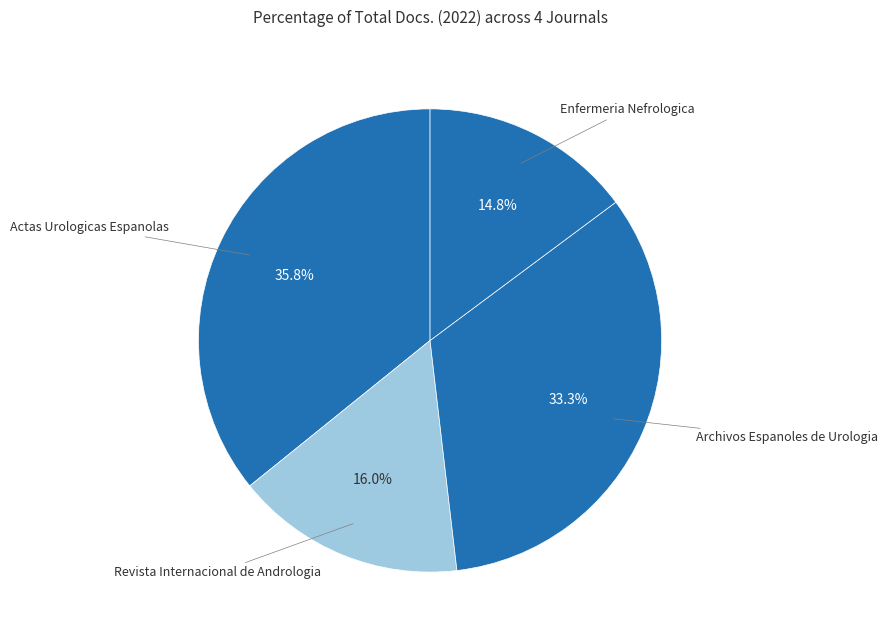

How many slices are in this pie chart?

4